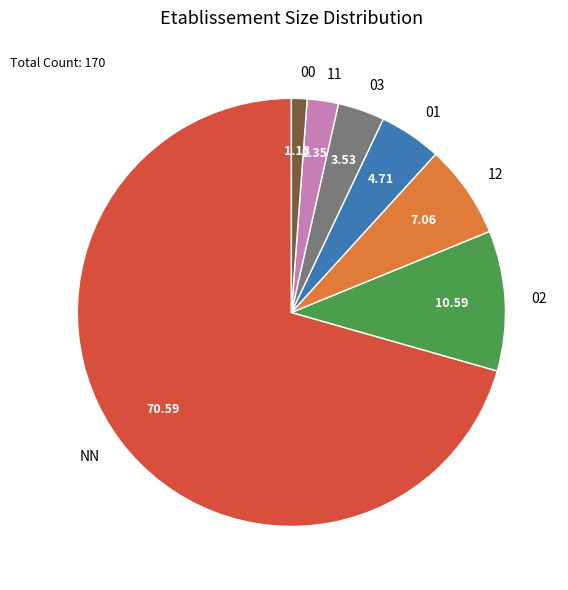

Rank the categories by value from highest to lowest.

NN, 02, 12, 01, 03, 11, 00